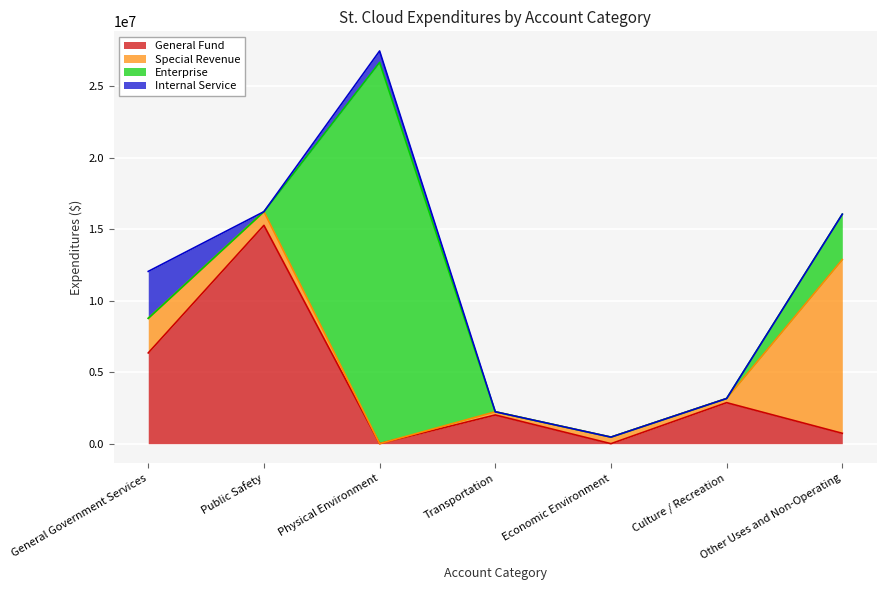

The General Fund series shows 3421664 at Transportation. True or false?

False